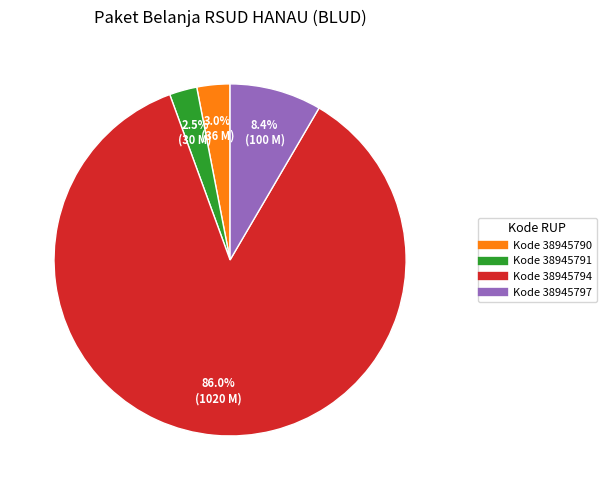

Does any single category account for the majority?

Yes